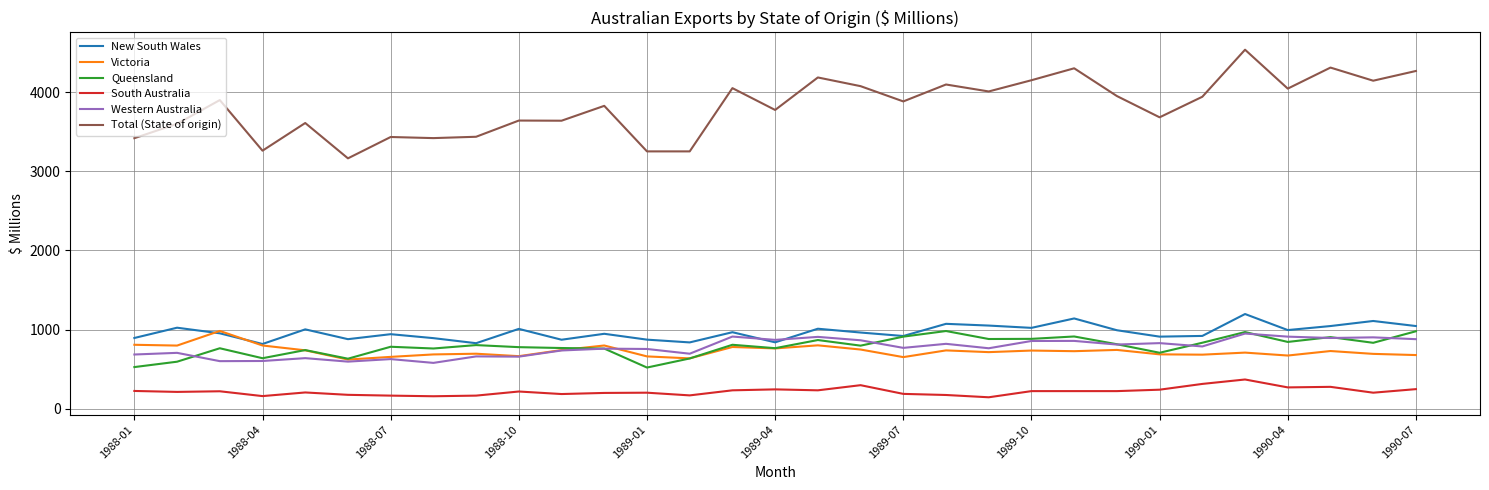

Which series has the largest total across all categories?

Total (State of origin)